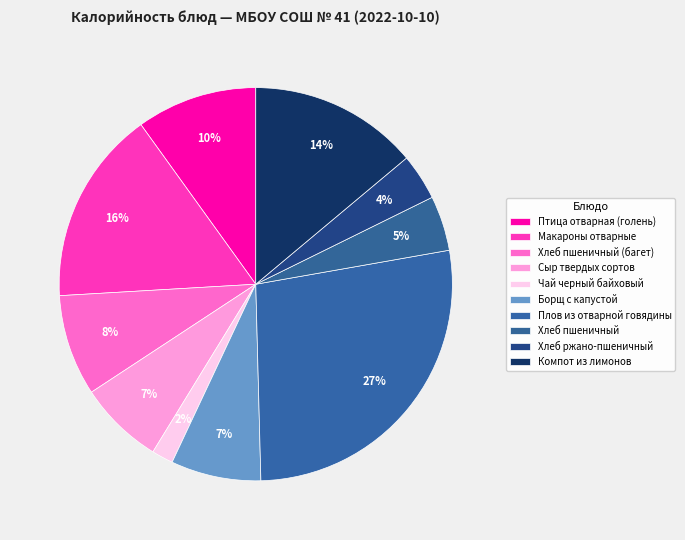

How many slices are in this pie chart?

10